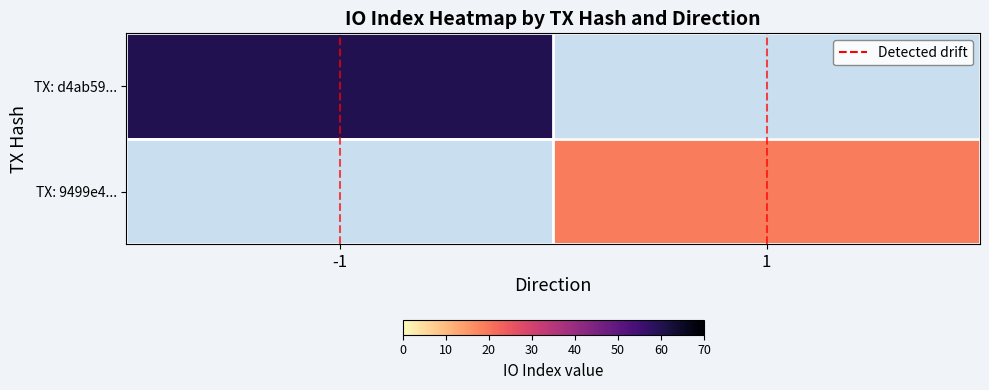

Is it true that TX: d4ab59... equals 38.0 at -1?

False